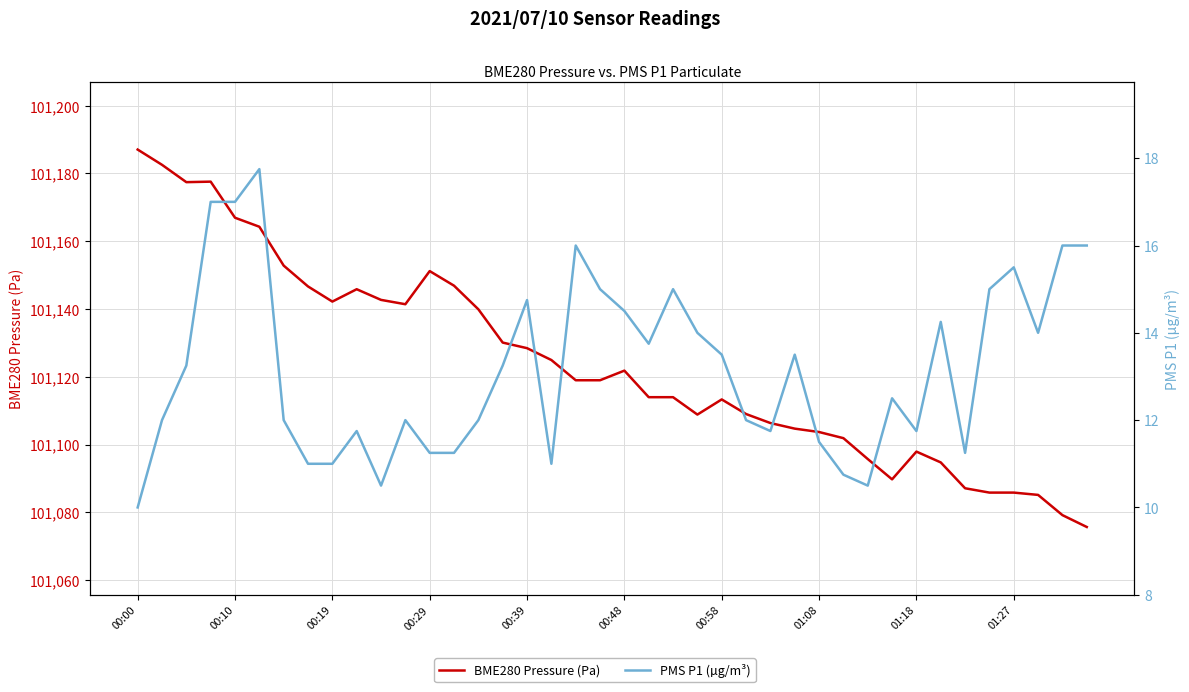

The value of PMS P1 (µg/m³) at 00:19 is 8.9. True or false?

False